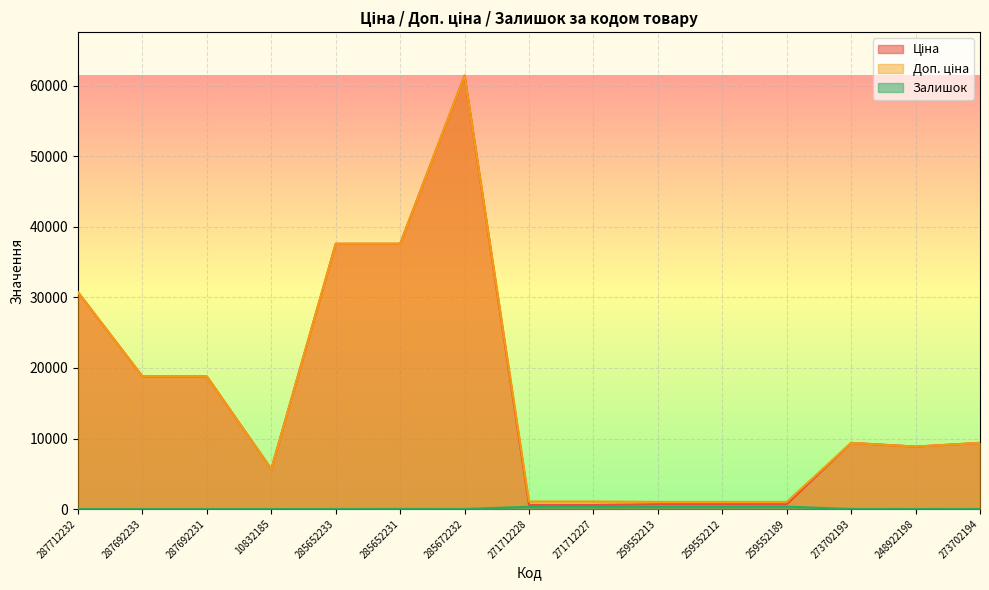

What is the value of the Ціна point at the 5th from the left?

37593.6